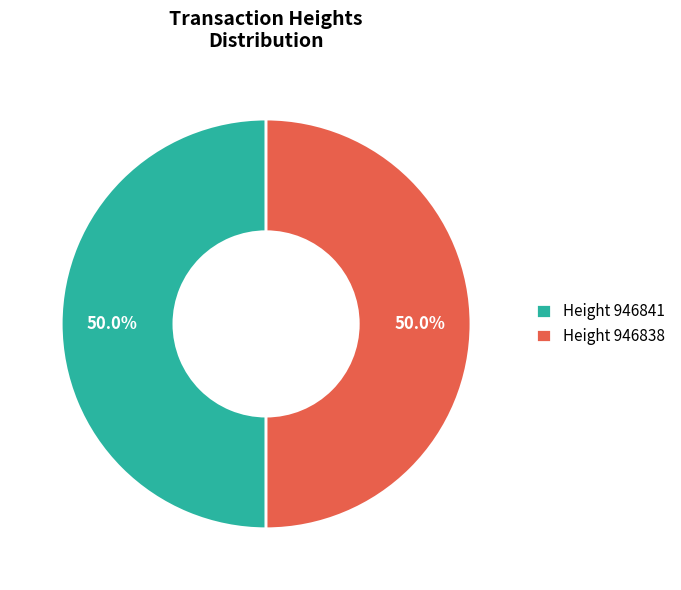

Is the sum of Height 946841 and Height 946838 greater than half?

Yes